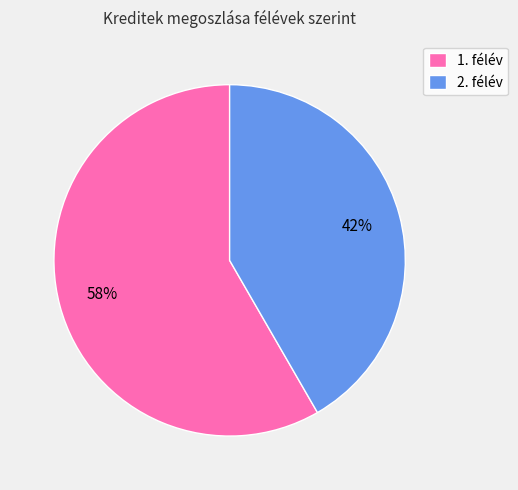

Count the number of slices in the pie.

2